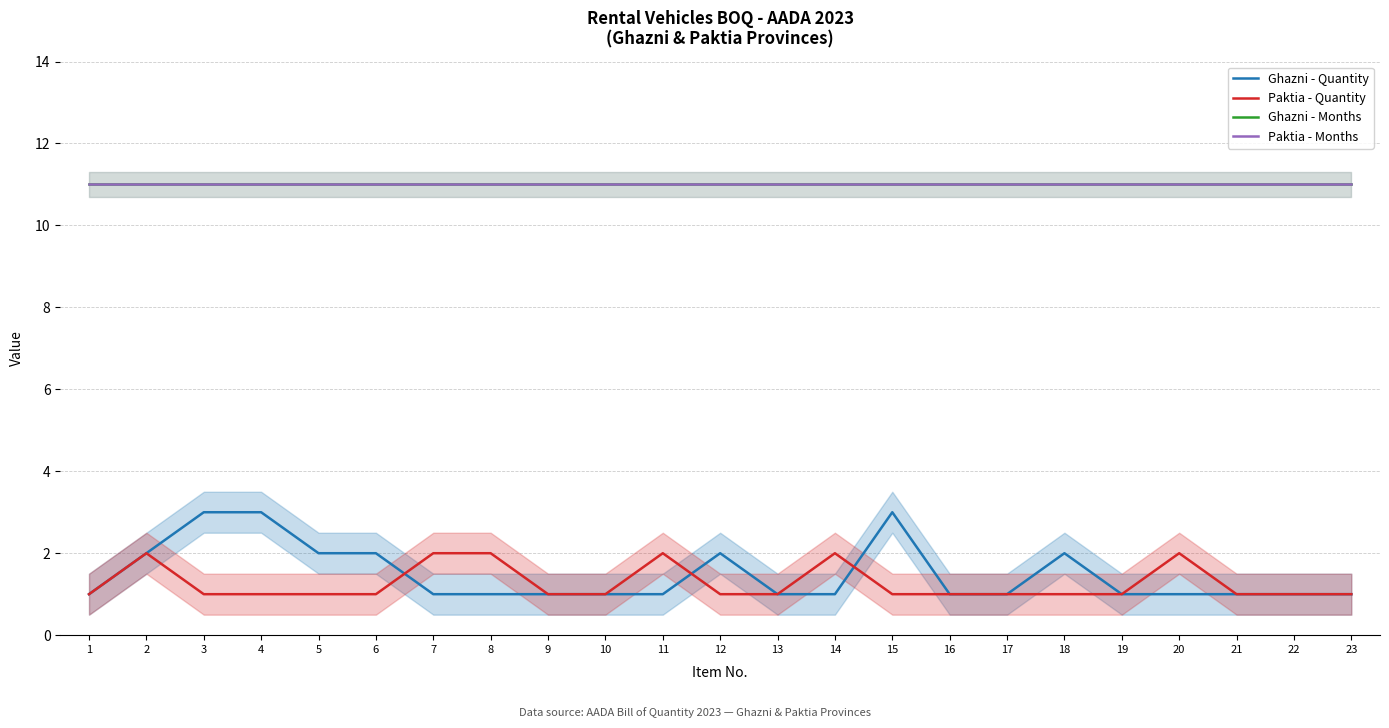

True or false: Ghazni - Months and Paktia - Months intersect in this chart.

False